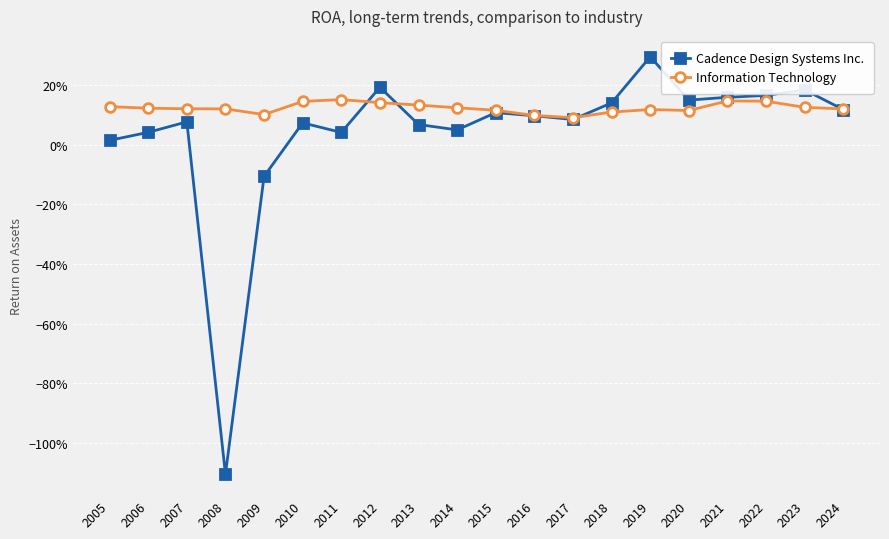

What are all the series names shown in the legend?

Cadence Design Systems Inc., Information Technology